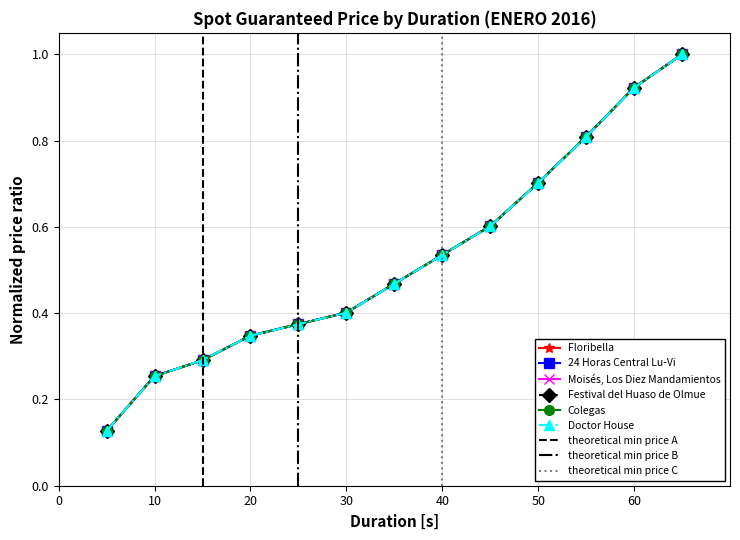

What is the greatest value displayed?

1.0